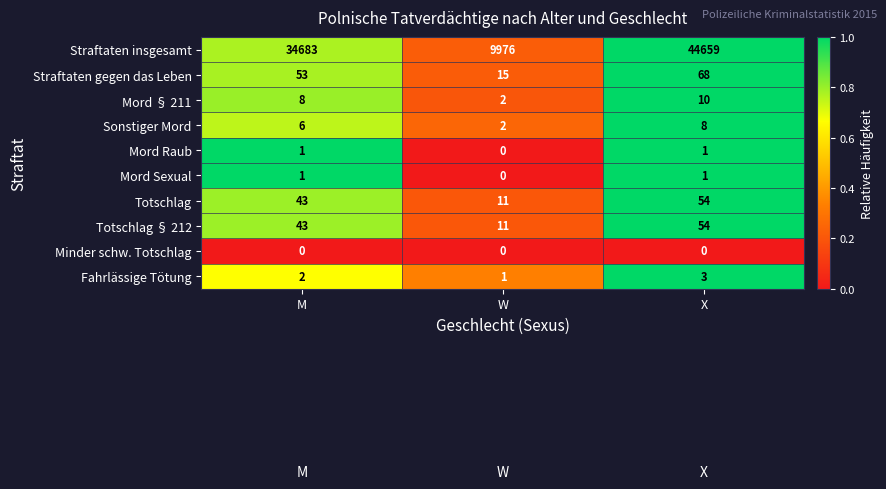

Which category has the highest value across all series?

X